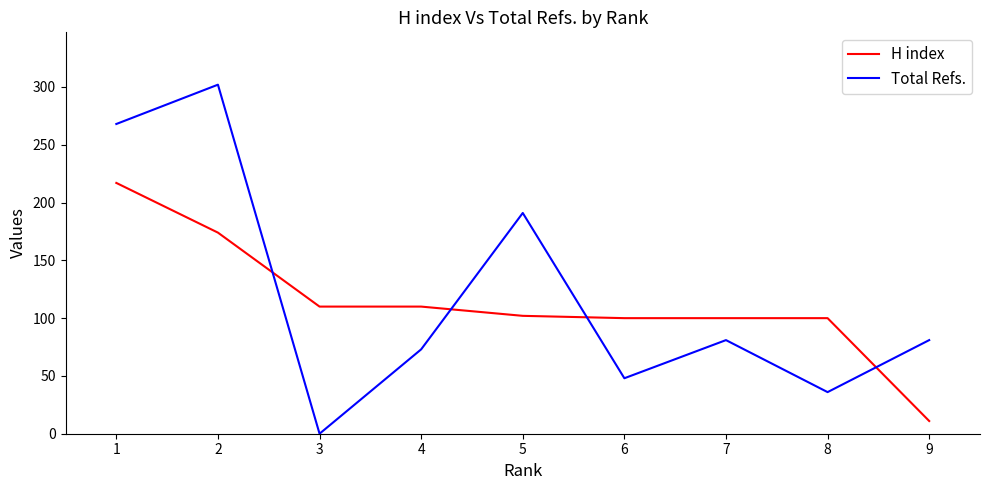

Is the value of Total Refs. at 6 greater than the value of H index at 9?

Yes